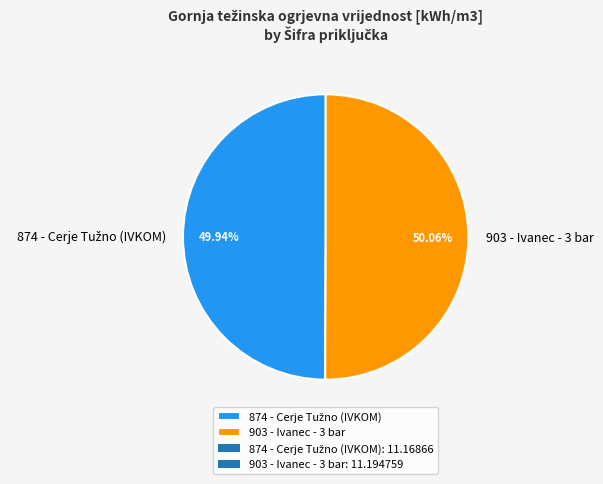

Is there a majority slice in this chart?

Yes